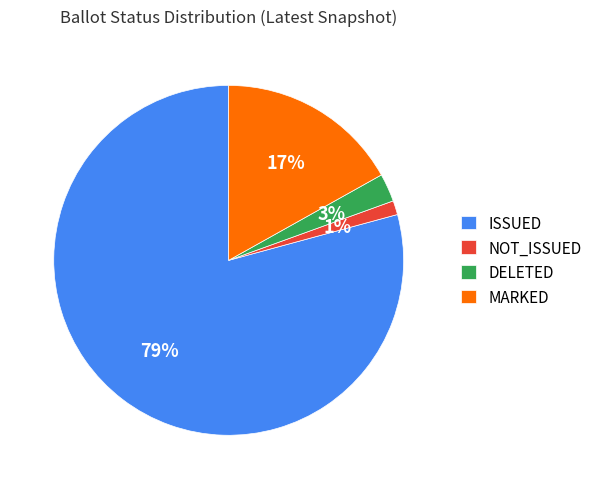

Is the sum of DELETED and NOT_ISSUED greater than half?

No